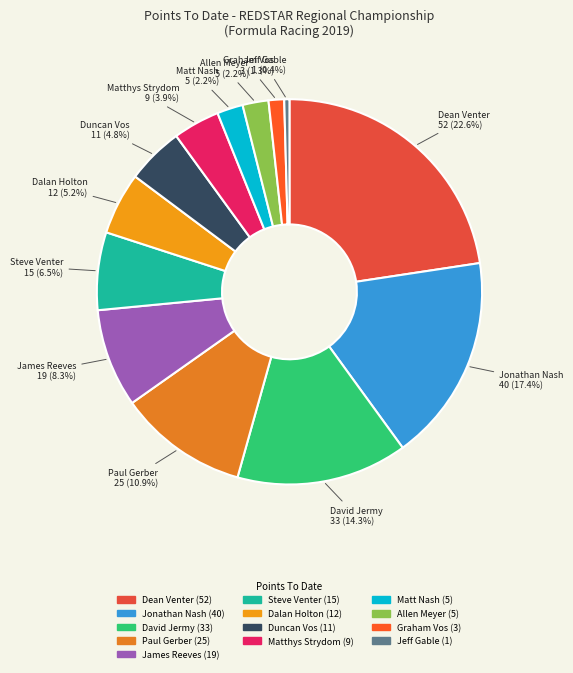

To the nearest percent, what is the combined percentage of James Reeves and Duncan Vos?

13%